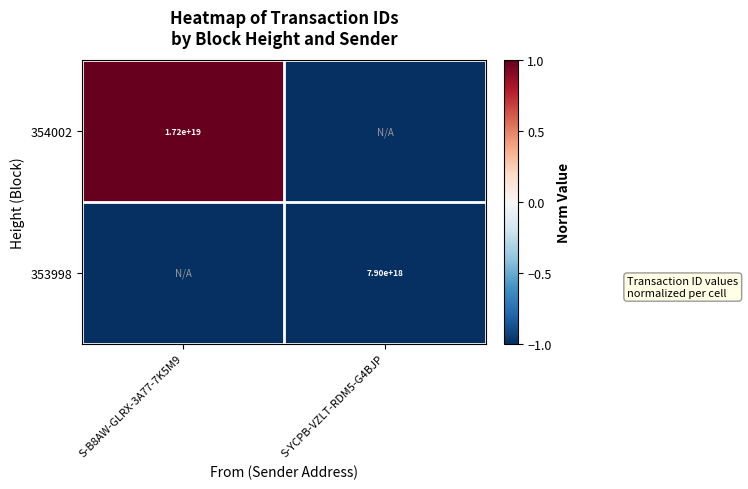

True or false: 354002 has a value of 17200000000000000000 at S-B8AW-GLRX-3A77-7K5M9.

True